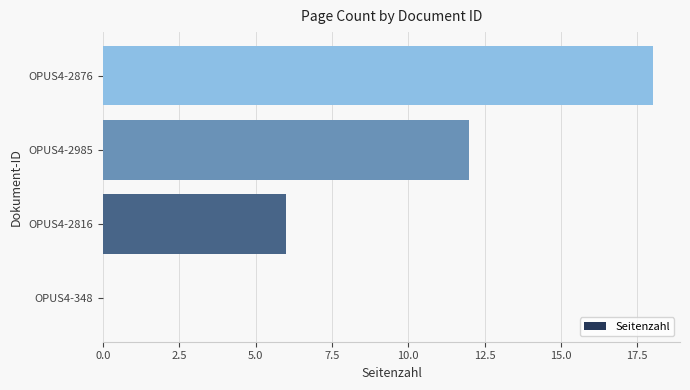

Where is the data nearest to the value 9?

OPUS4-2816